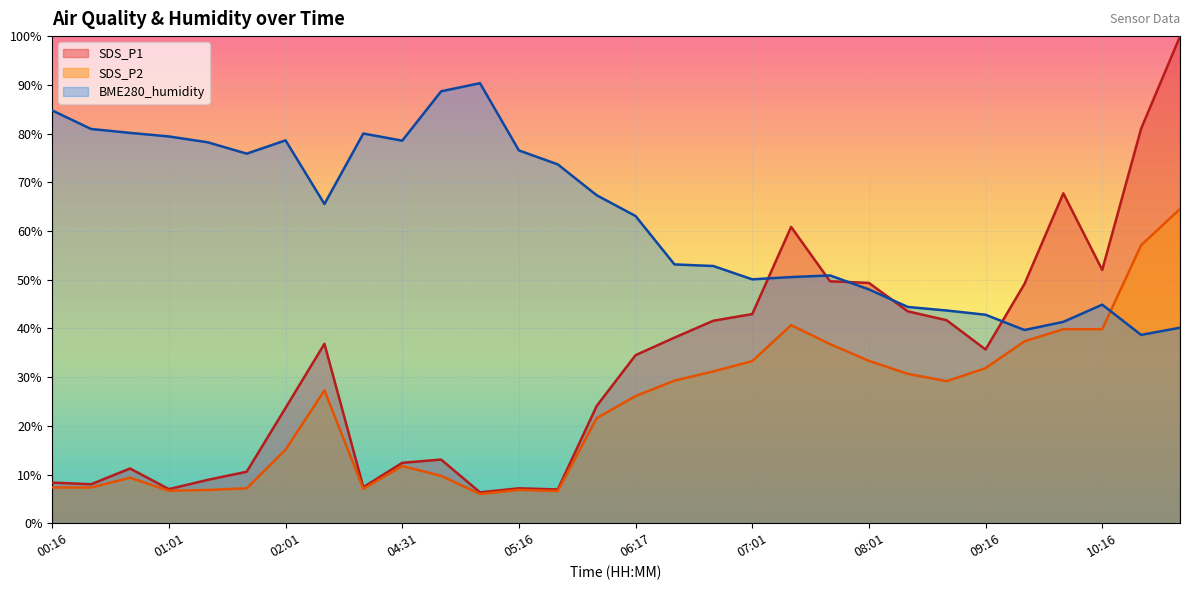

What is the sum of all SDS_P1 values?

979.4